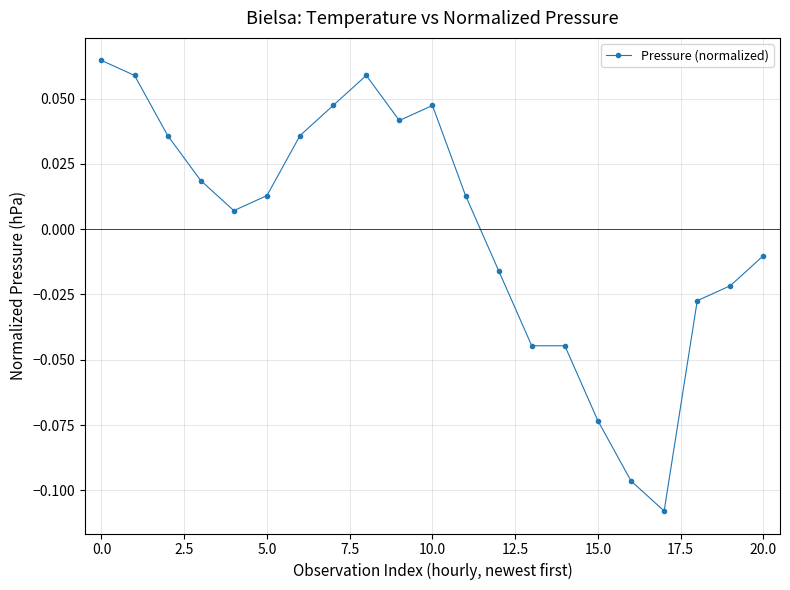

True or false: the data has more than 1 interior local peaks.

True